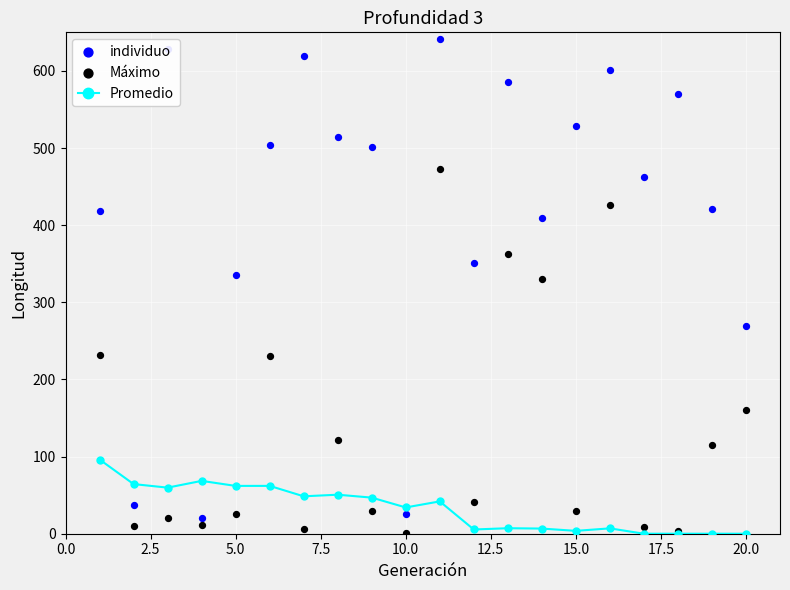

Which series reaches the maximum Y coordinate?

individuo